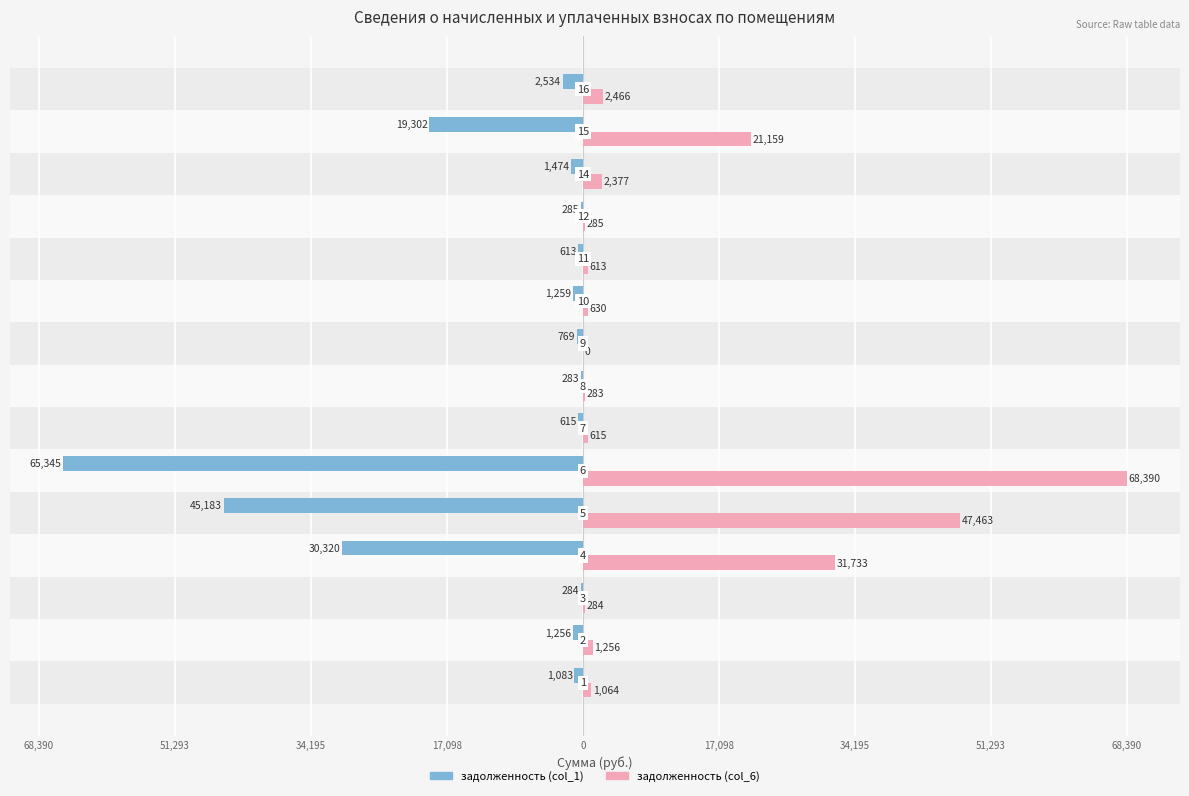

What are all the series names shown in the legend?

задолженность (col_1), задолженность (col_6)